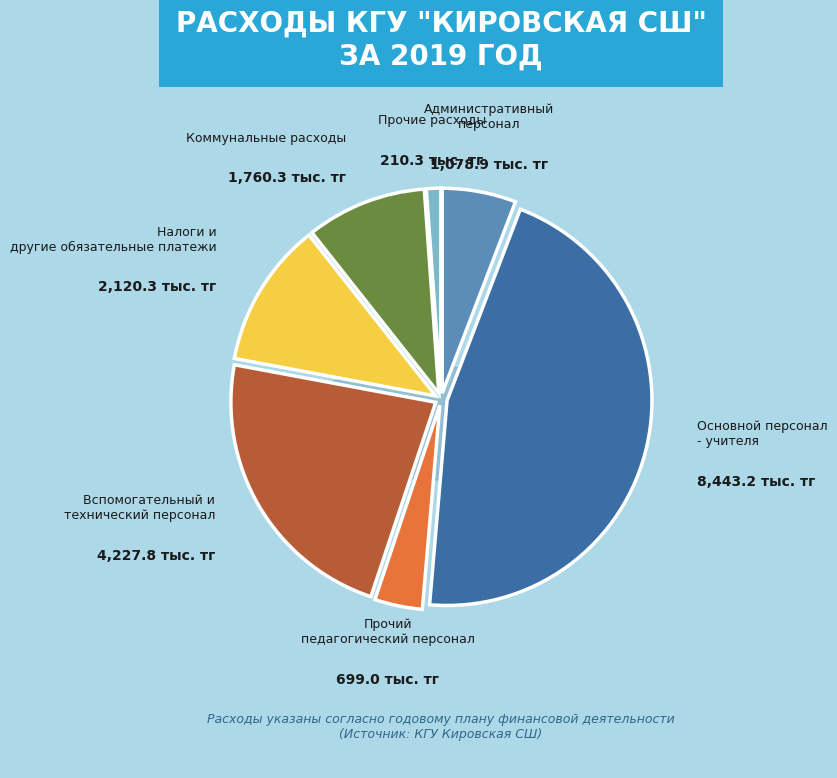

Is there a majority slice in this chart?

No